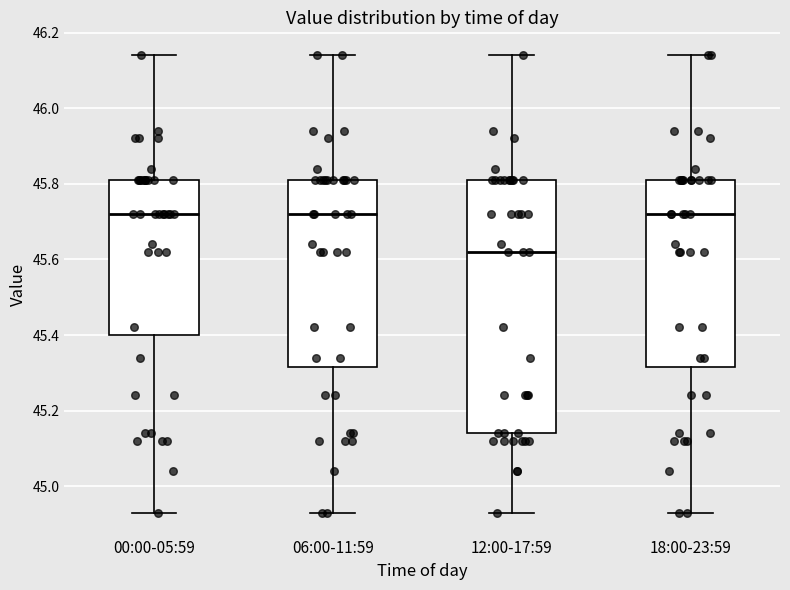

Where is the upper edge of the box for 06:00-11:59 on the y-axis? The values are not printed on the chart, so give them approximately, as read against the axis.

45.82